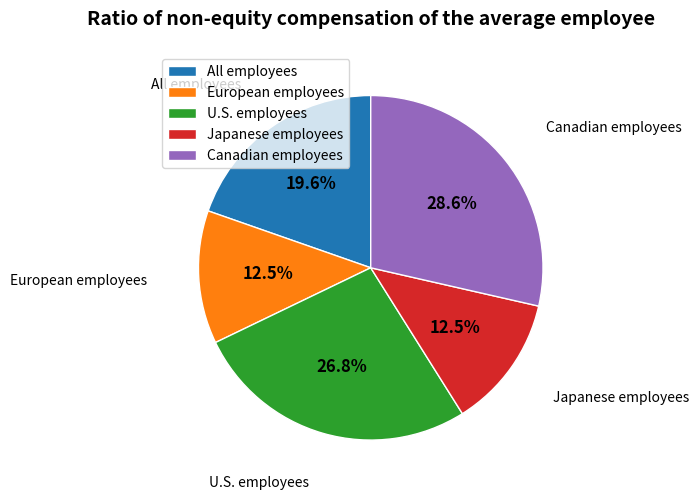

What percentage is NOT represented by U.S. employees?

73.2%